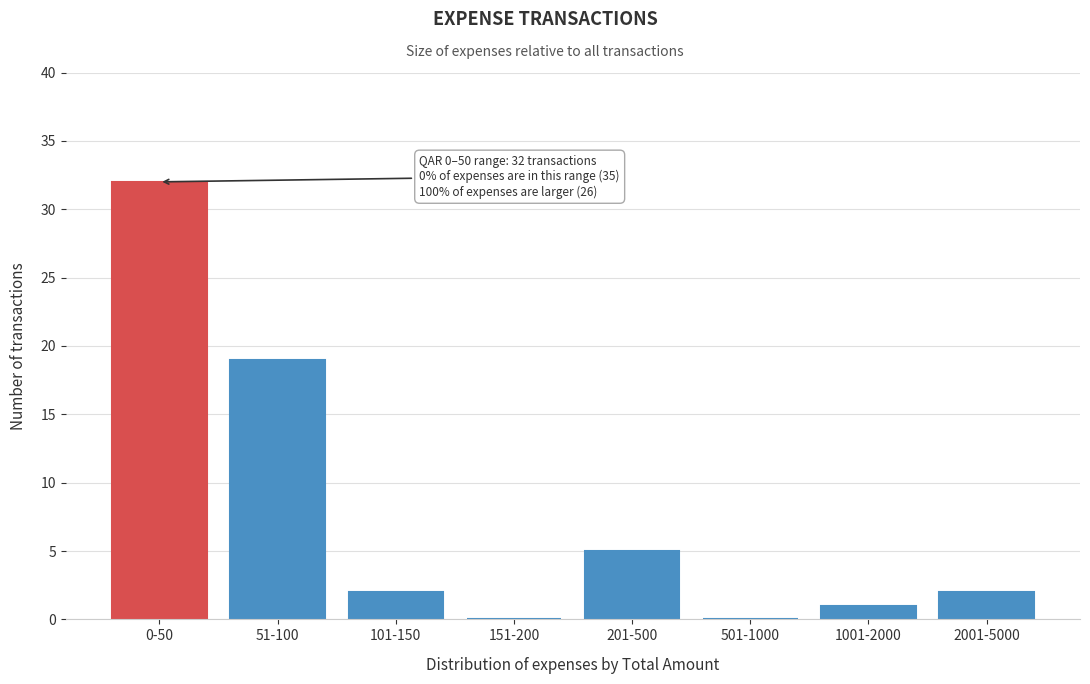

Reading right to left, transcribe all the data shown in this chart.

2001-5000=2	1001-2000=1	501-1000=0	201-500=5	151-200=0	101-150=2	51-100=19	0-50=32